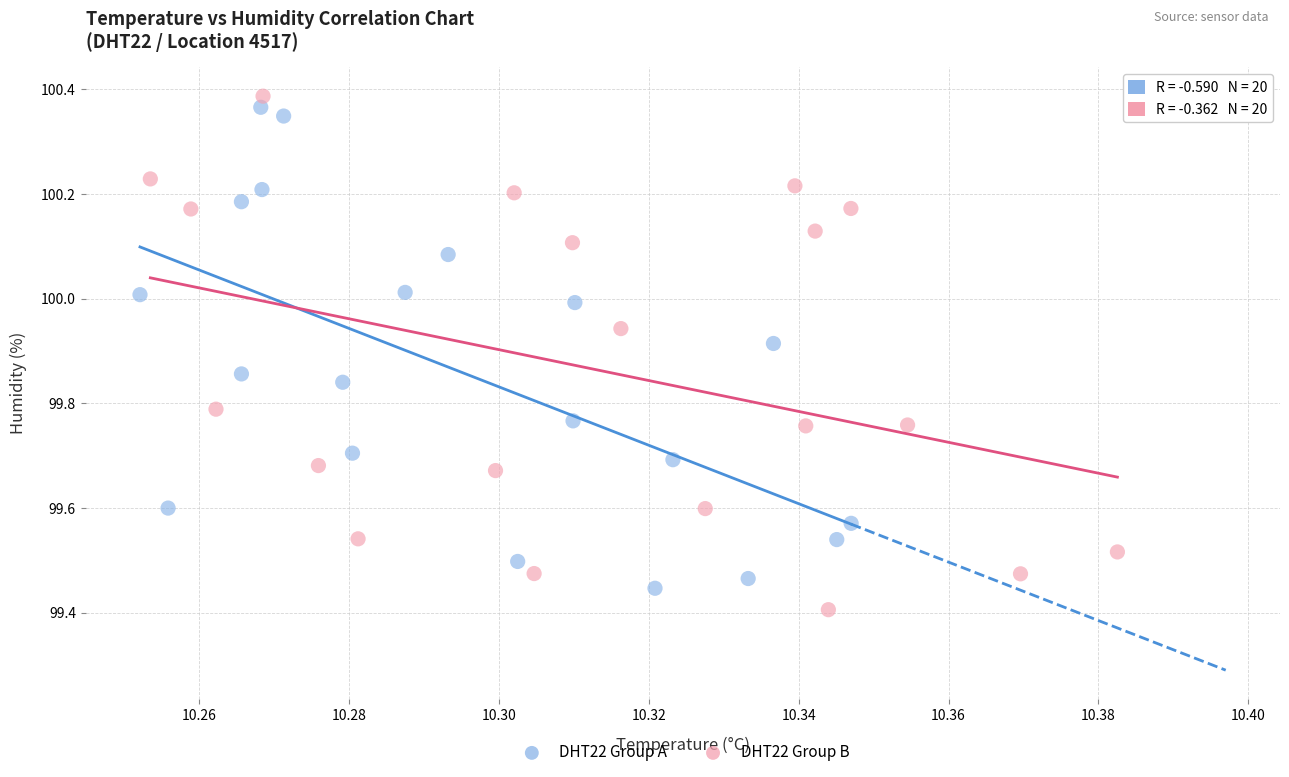

Which series reaches the minimum Y coordinate?

DHT22 Group B